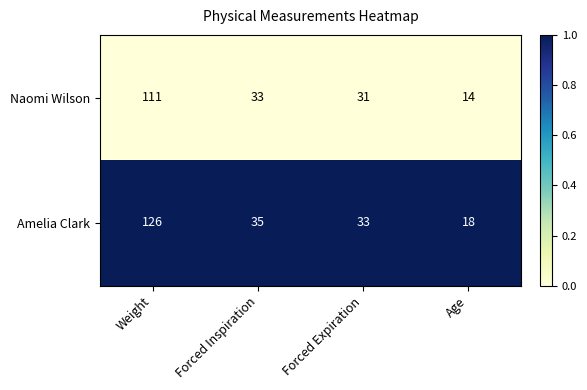

Which series changed the most between Weight and Forced Inspiration?

Amelia Clark